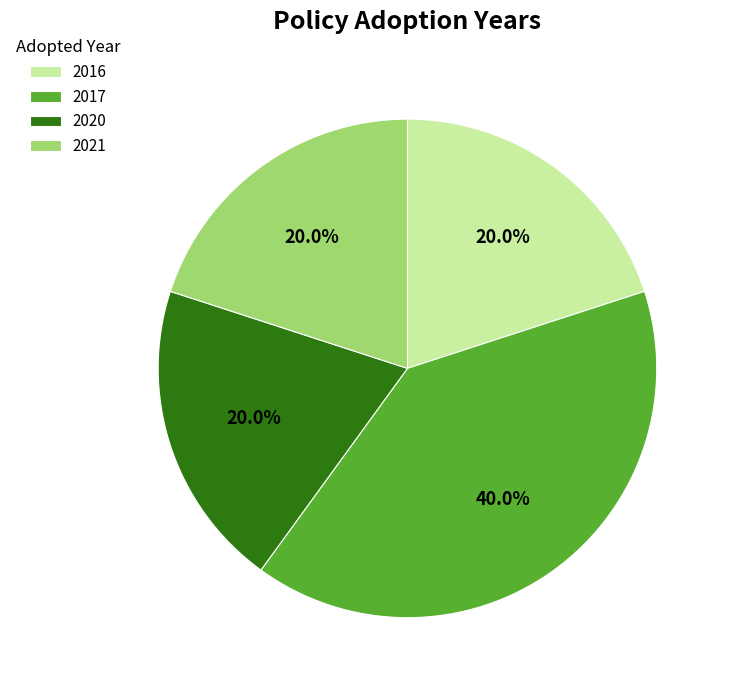

What percentage do 2016 and 2020 together represent?

40.0%